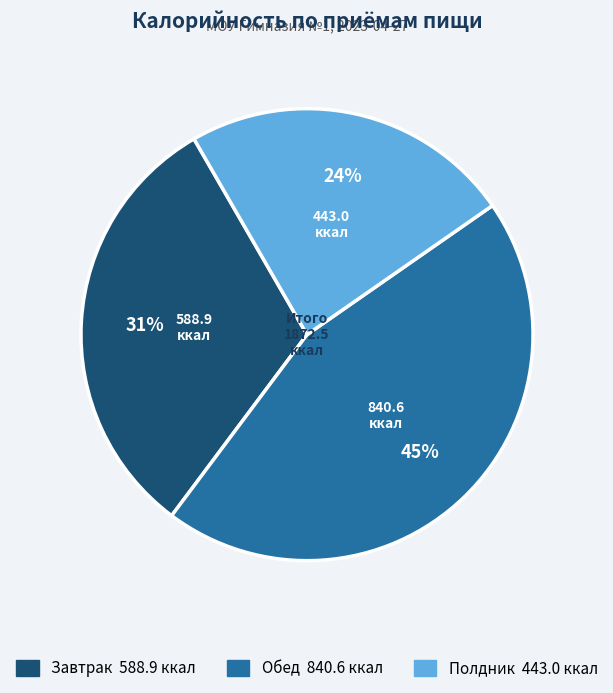

To the nearest percent, what percentage of the pie is Полдник?

24%